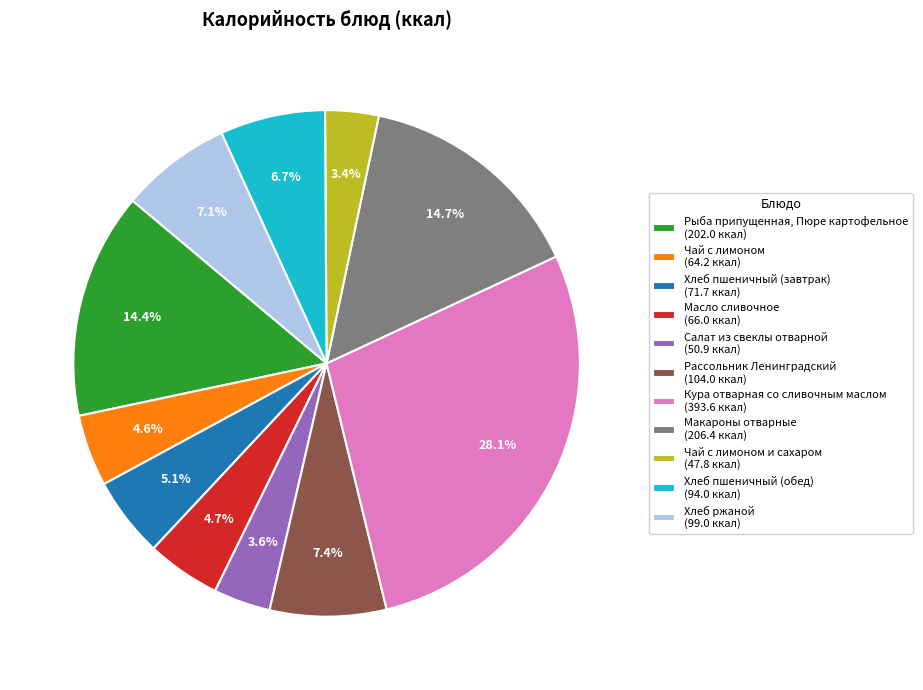

How much of the chart is everything except Салат из свеклы отварной (50.9 ккал)?

96.4%